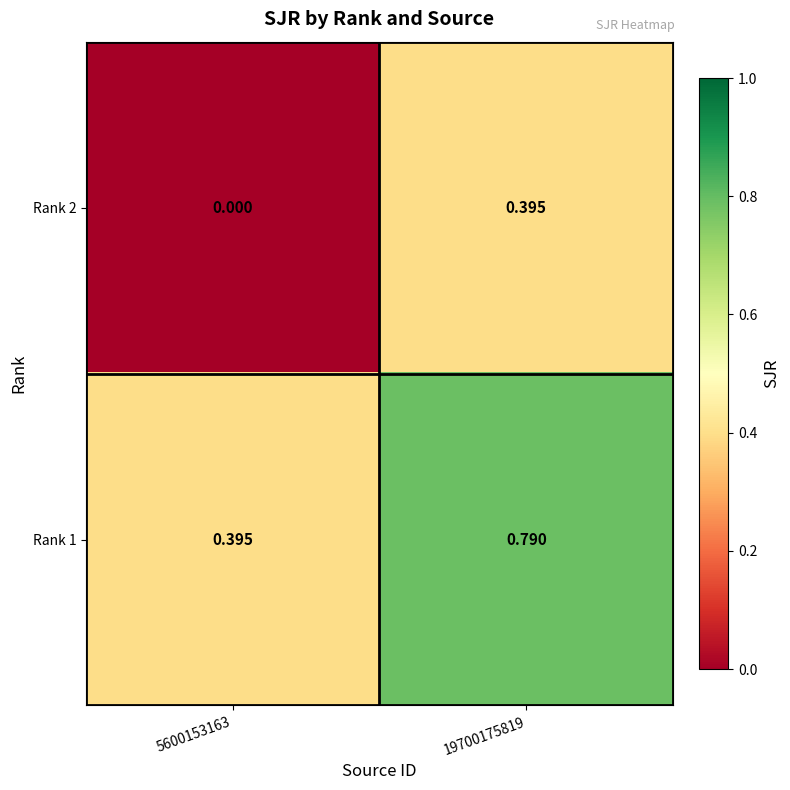

Is the value of Rank 2 at 5600153163 greater than the value of Rank 1 at 5600153163?

No